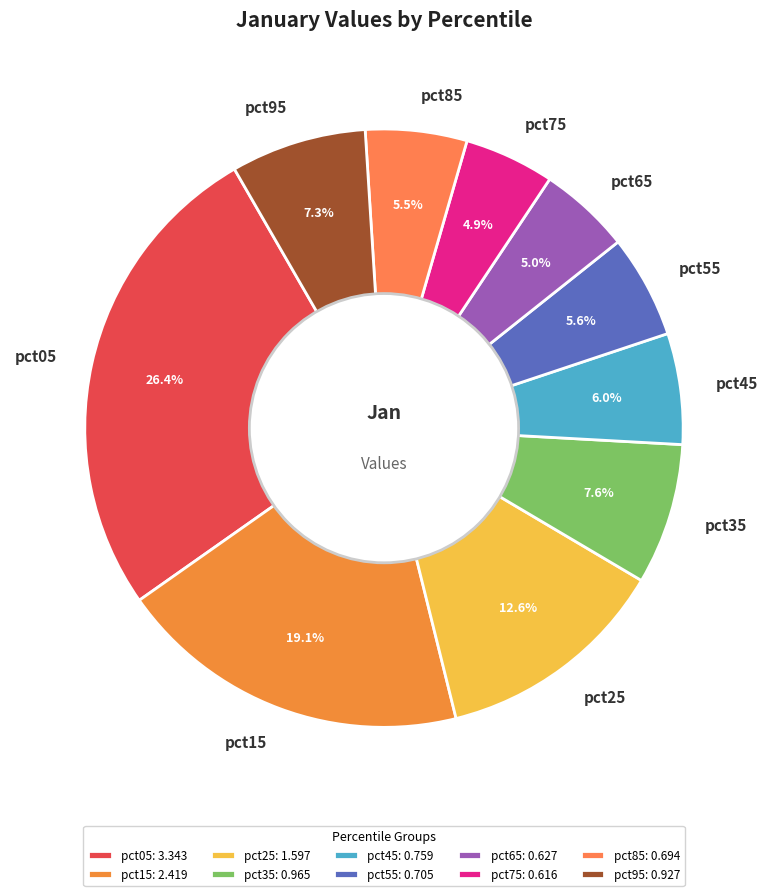

Count the number of slices in the pie.

10